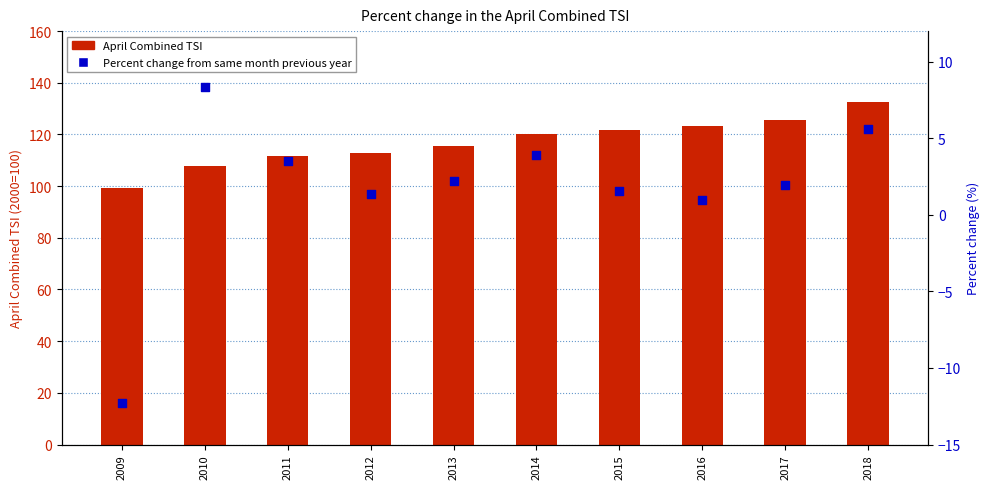

What are all the series names shown in the legend?

April Combined TSI, Percent change from same month previous year